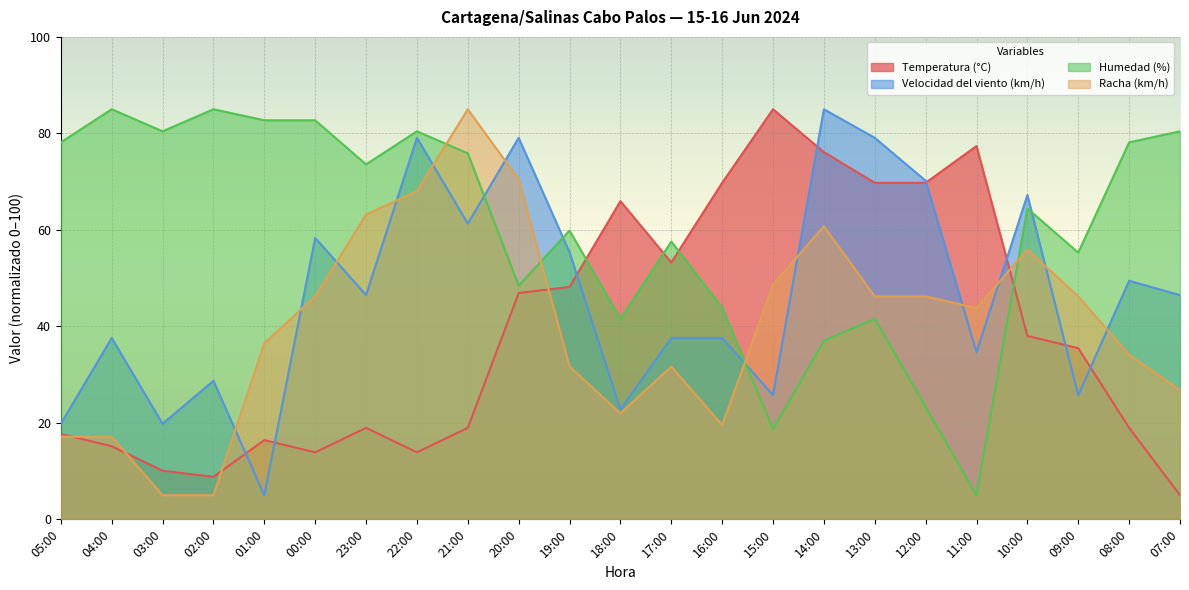

What is the average value of the Temperatura (°C) series?

38.8